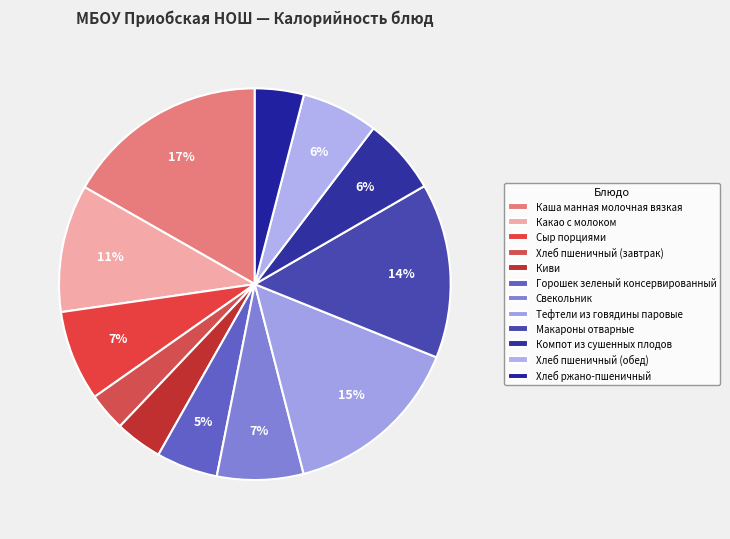

How many segments does this pie chart have?

12